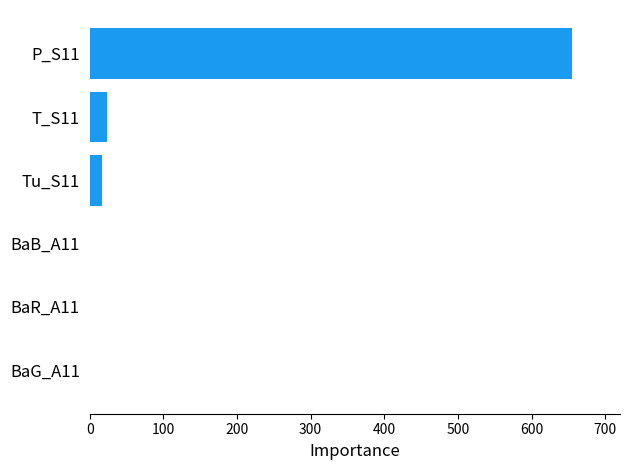

Which category has the highest value across all series?

P_S11